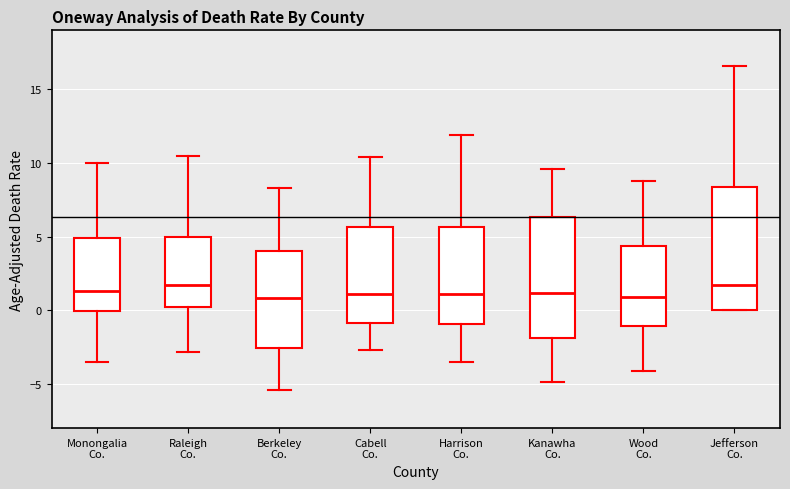

Reading left to right, read every box against the y-axis: the position of its median line, the range the box covers, and the ends of its whiskers. The values are not printed on the chart, so give them approximately, as read against the axis.

Monongalia Co.: median 1.5, box 0.0 to 5.0, whiskers -3.5 to 10.0
Raleigh Co.: median 1.5, box 0.0 to 5.0, whiskers -3.0 to 10.5
Berkeley Co.: median 1.0, box -2.5 to 4.0, whiskers -5.5 to 8.5
Cabell Co.: median 1.0, box -1.0 to 5.5, whiskers -2.5 to 10.5
Harrison Co.: median 1.0, box -1.0 to 5.5, whiskers -3.5 to 12.0
Kanawha Co.: median 1.0, box -2.0 to 6.5, whiskers -5.0 to 9.5
Wood Co.: median 1.0, box -1.0 to 4.5, whiskers -4.0 to 9.0
Jefferson Co.: median 1.5, box 0.0 to 8.5, whiskers 0.0 to 16.5